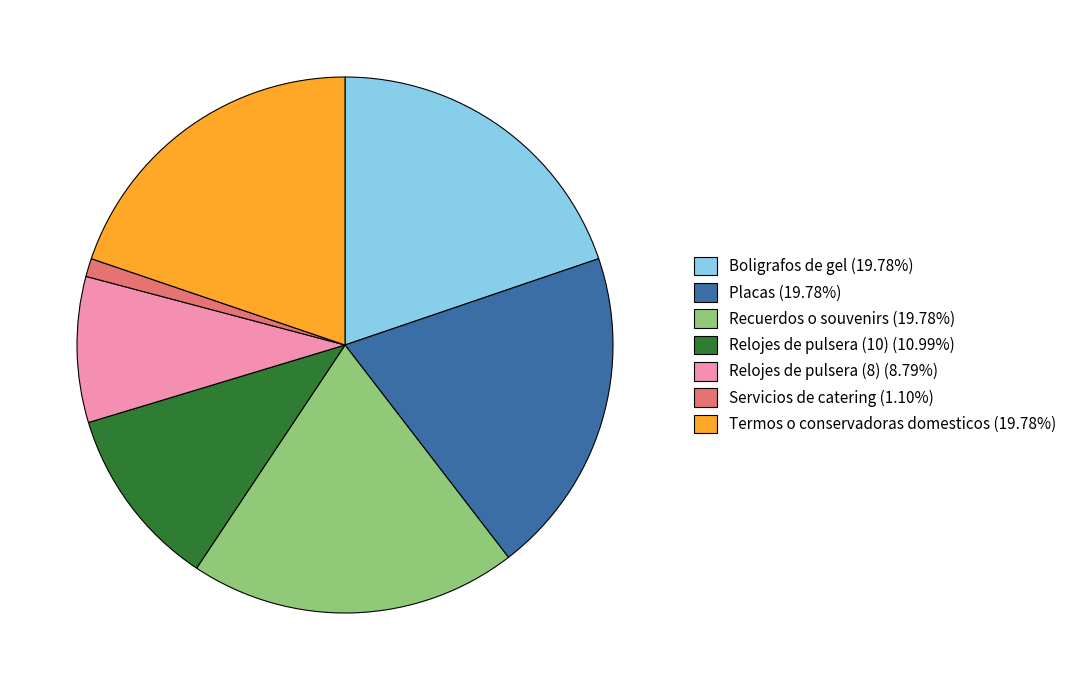

Combined, do Boligrafos de gel (19.78%) and Recuerdos o souvenirs (19.78%) account for over 50%?

No